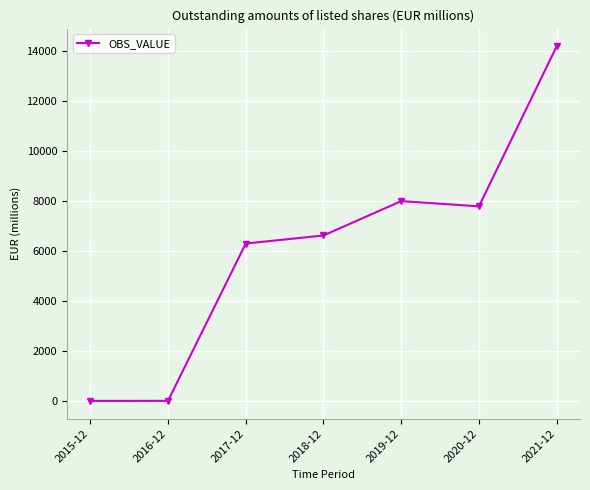

The chart shows a value of 3322.3 at 2019-12. True or false?

False